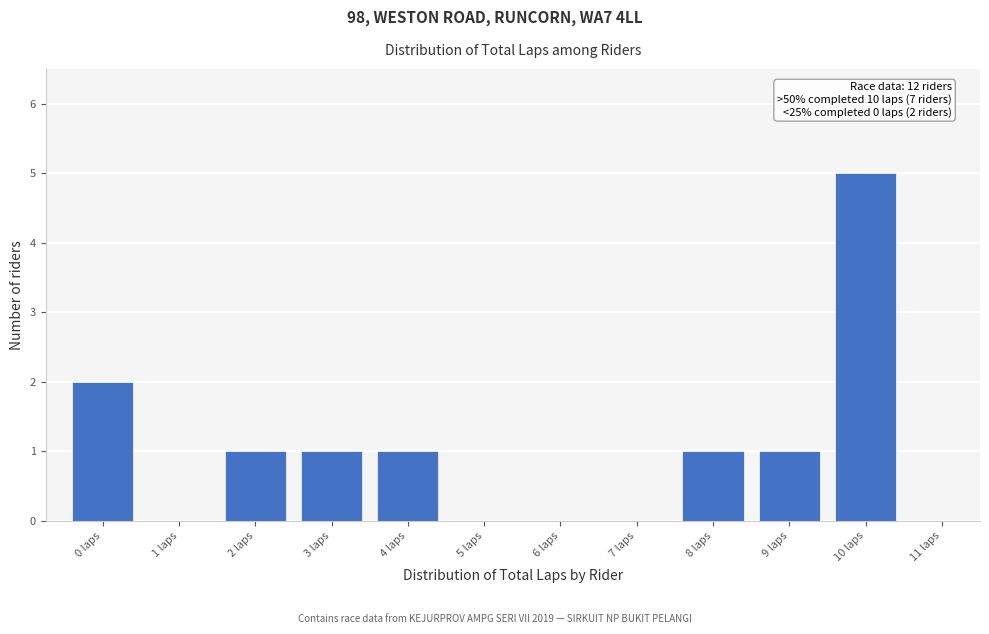

Which range on the x-axis has the tallest bar?

9.5 to 10.5